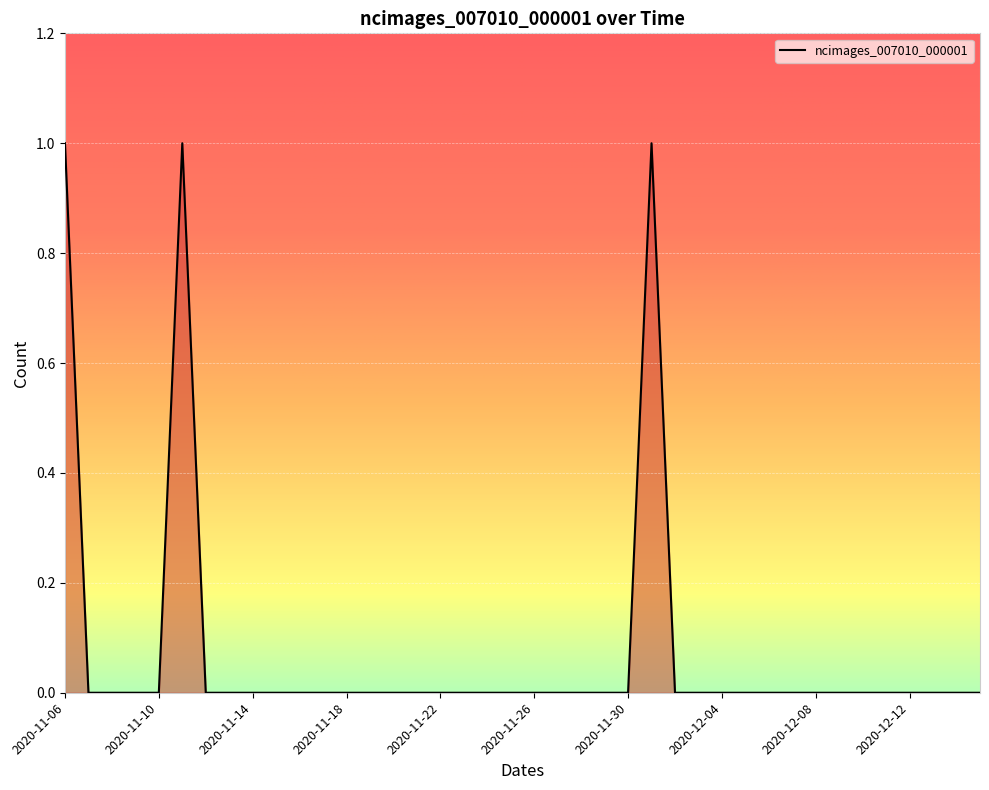

What is the greatest value displayed?

1